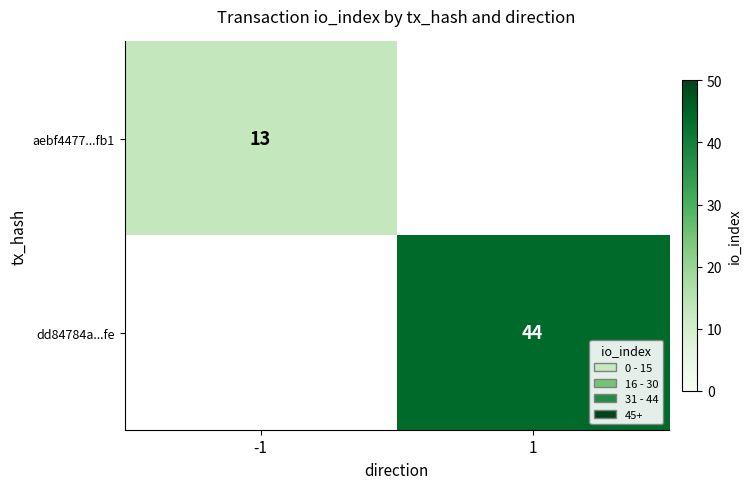

The aebf4477...fb1 series shows 13 at -1. True or false?

True